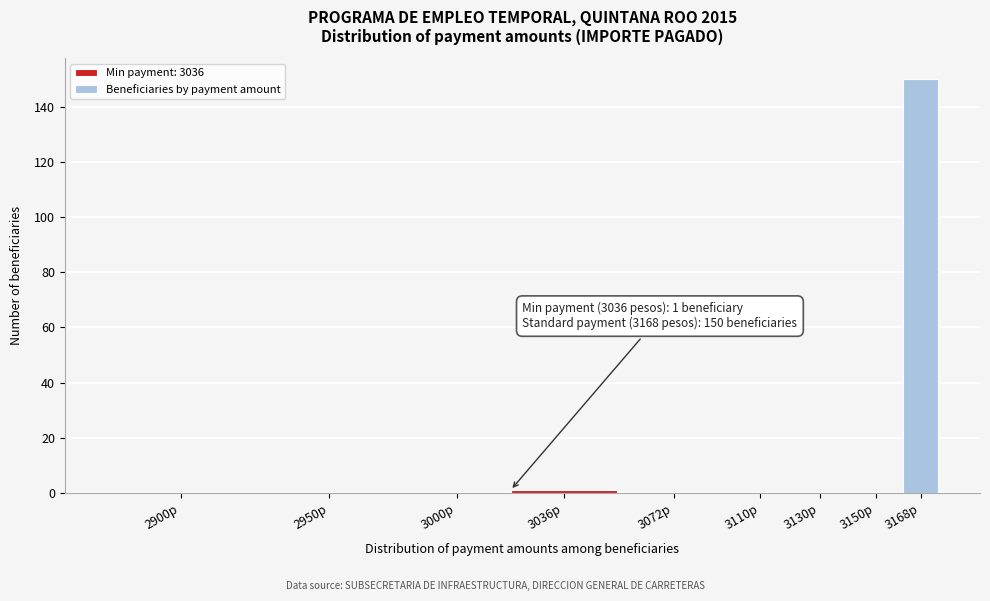

Reading left to right, list all the values displayed in this chart.

2900p=0	2950p=0	3000p=0	3036p=1	3072p=0	3110p=0	3130p=0	3150p=0	3168p=150